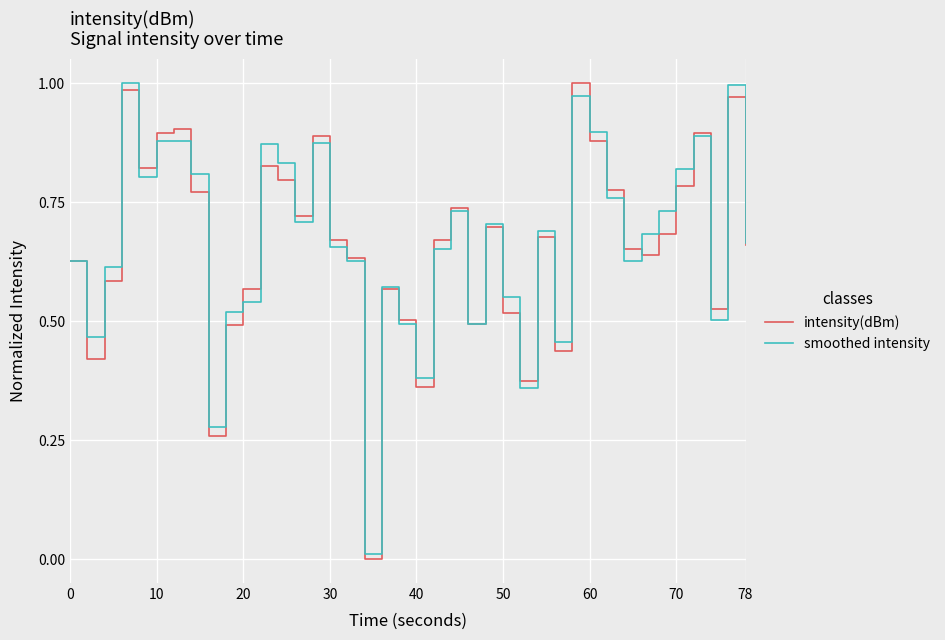

Does the chart display data point markers on the line(s)?

No